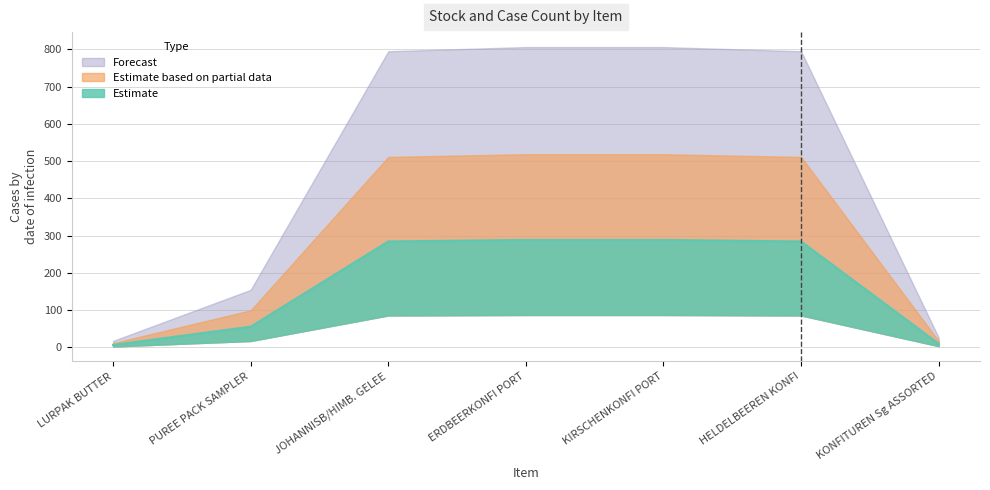

How many lines are shown in the chart?

1